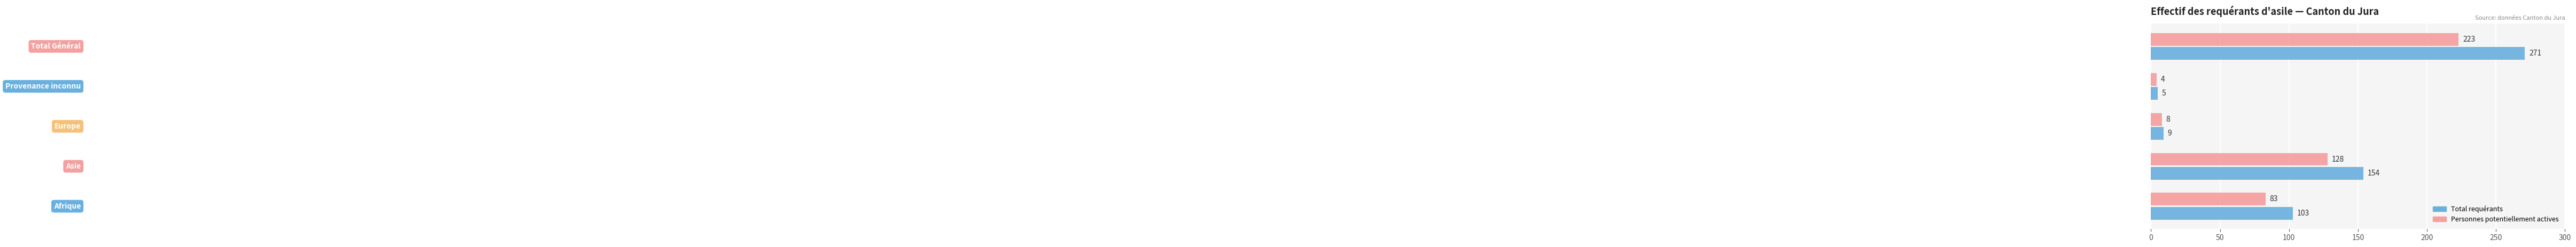

Which series has the largest total across all categories?

Total requérants